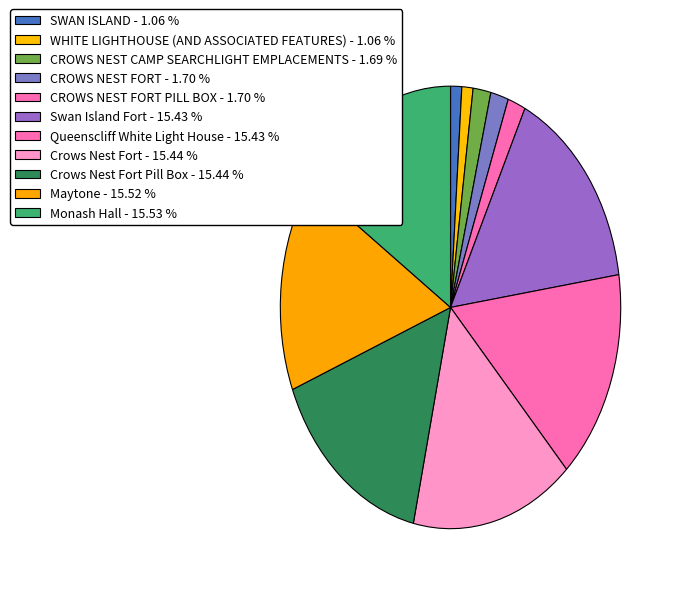

How many segments does this pie chart have?

11